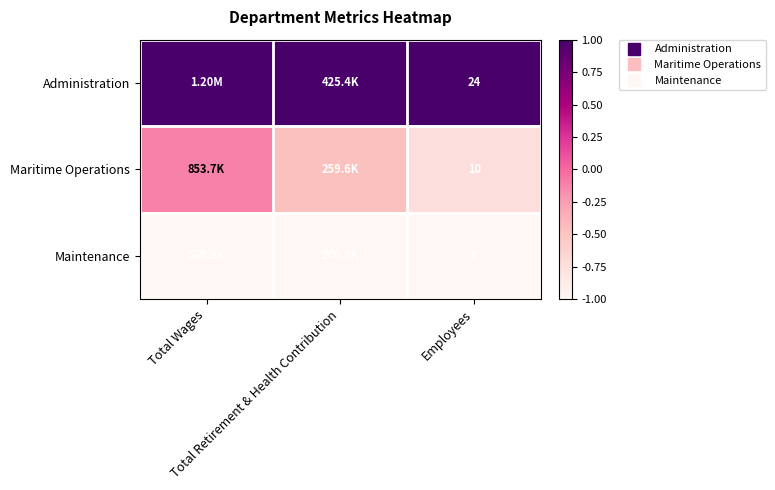

At Total Wages, list the series in order from largest to smallest.

Administration, Maritime Operations, Maintenance